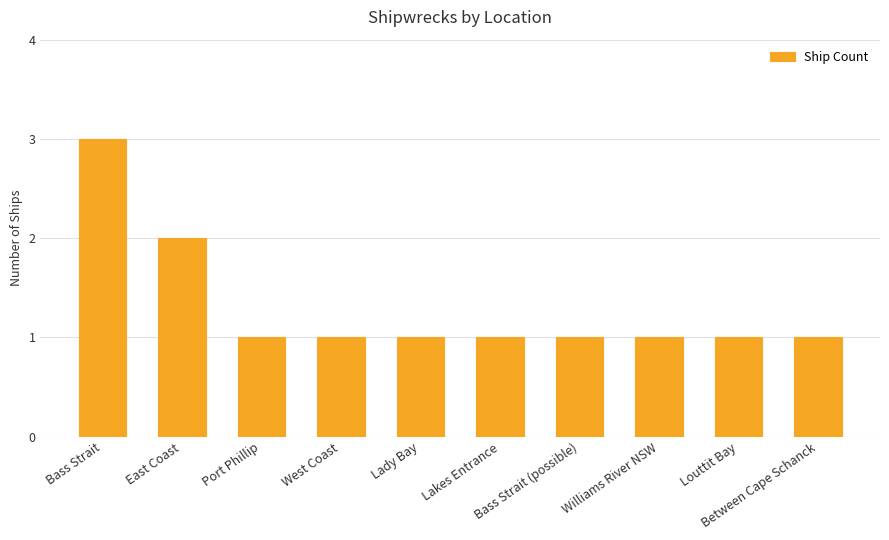

What is the ratio of the value at Williams River NSW to the value at Bass Strait?

0.3